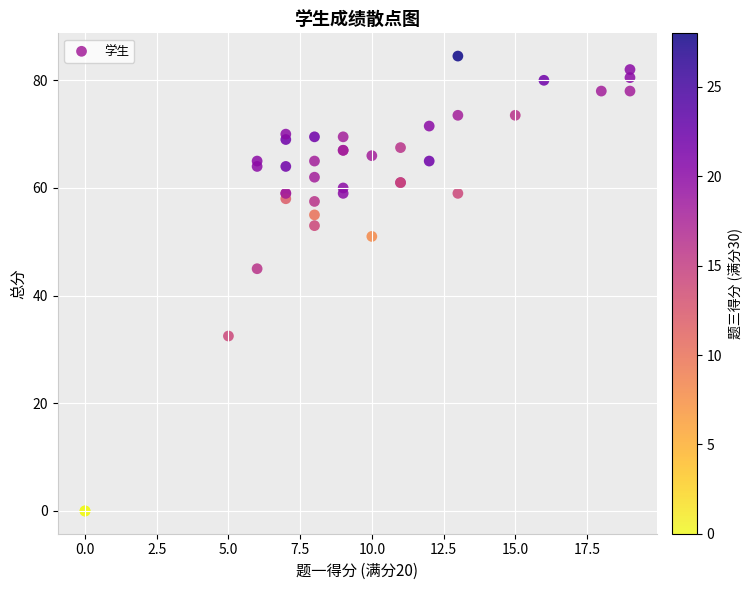

What Y value in the scatter plot is closest to 42?

45.0